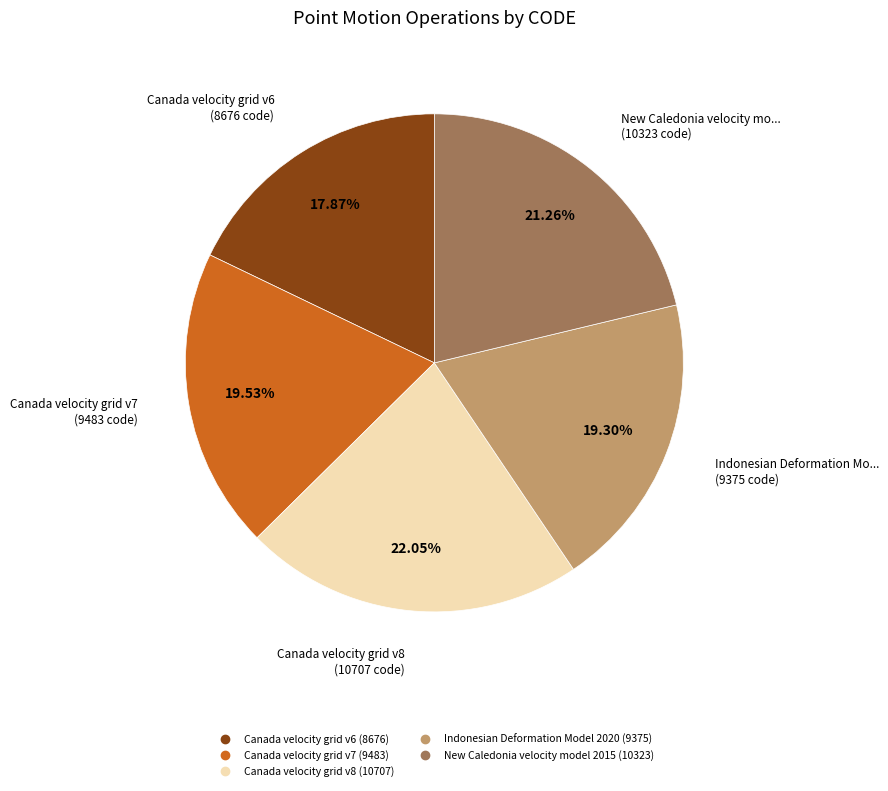

Approximately how many times larger is the value at Indonesian Deformation Model 2020 compared to Canada velocity grid v8?

0.9